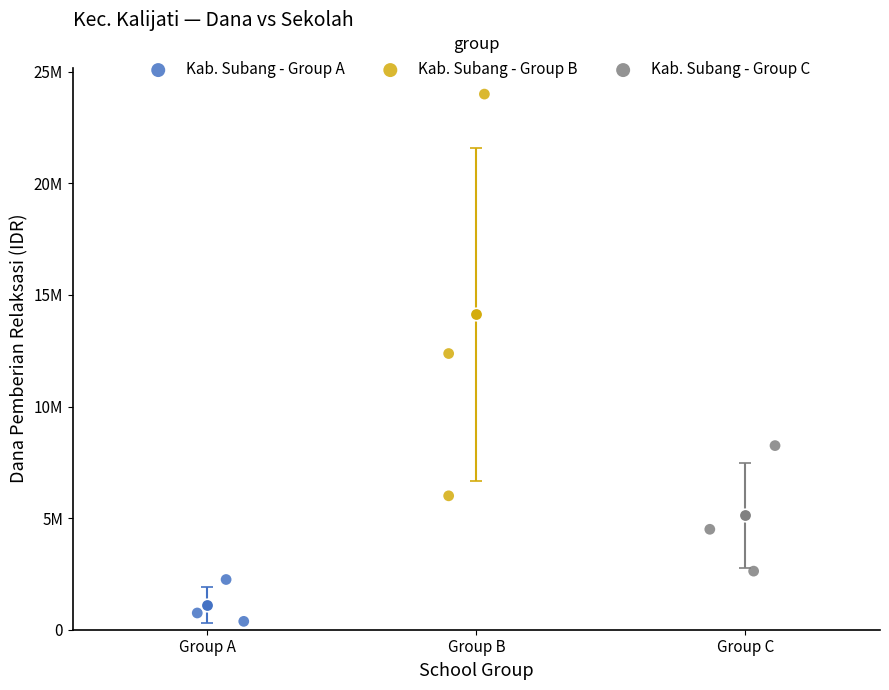

What are all the series names shown in the legend?

Kab. Subang - Group A, Kab. Subang - Group B, Kab. Subang - Group C